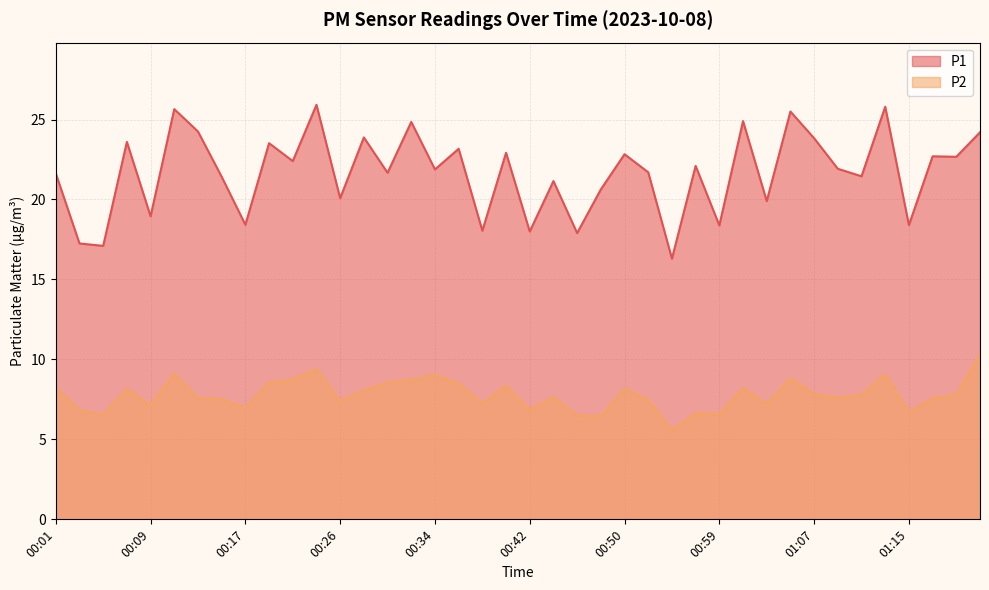

Which series has the largest range (max minus min)?

P1